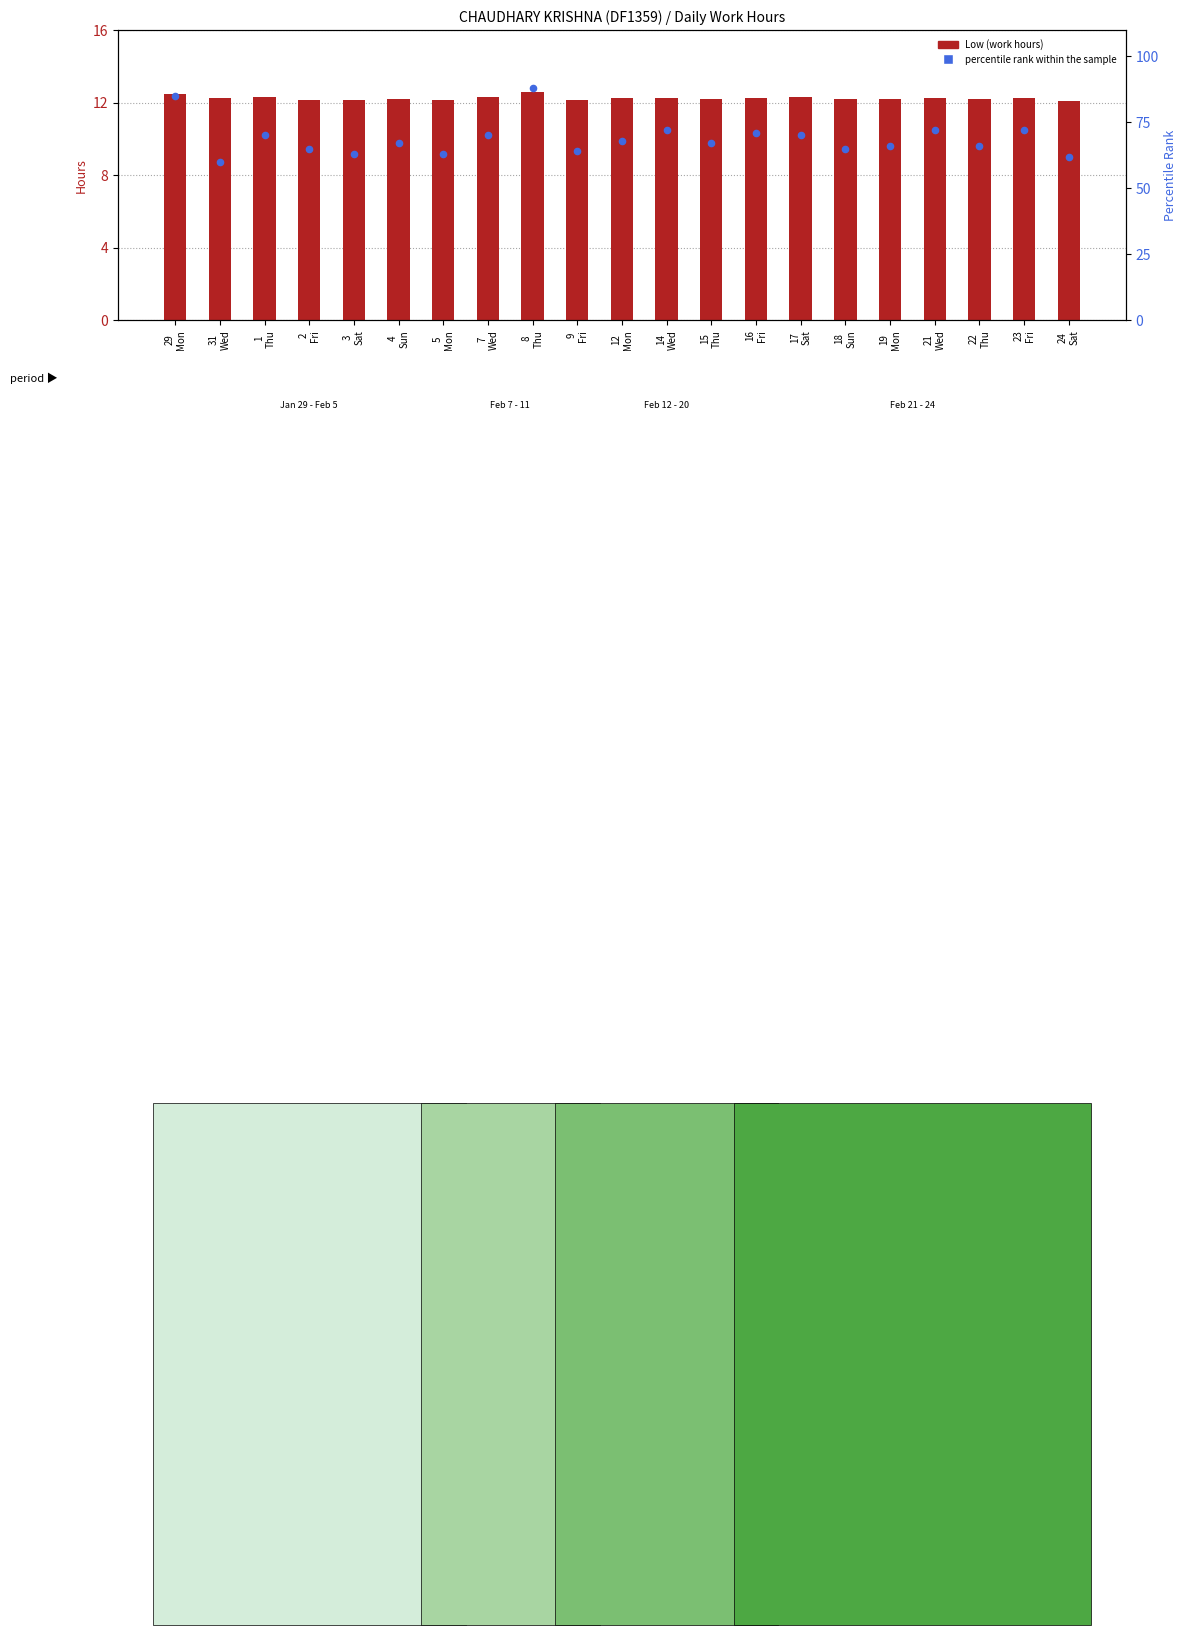

Which series reaches the maximum Y coordinate?

percentile rank within the sample